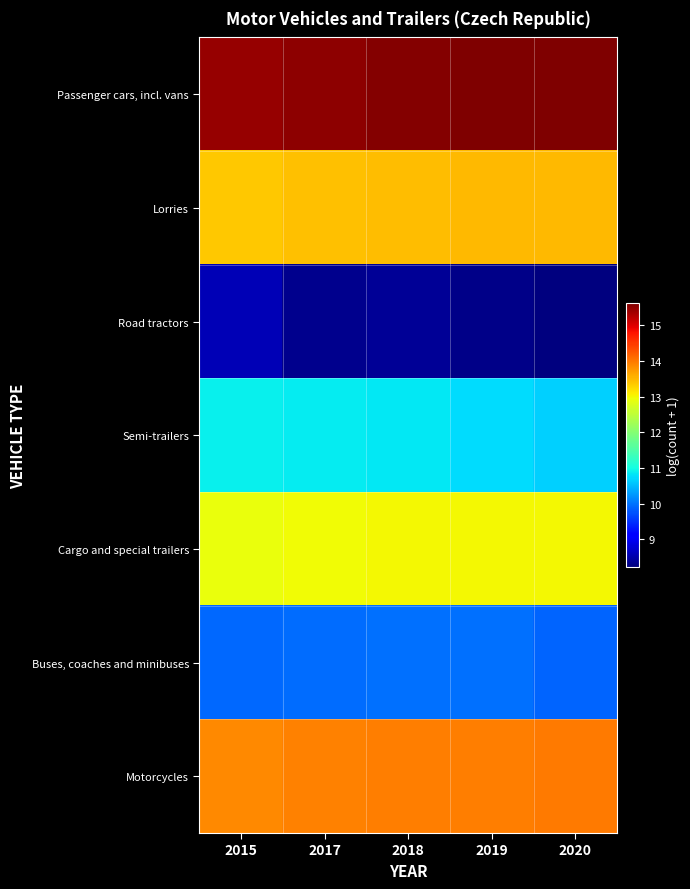

At which category does the chart reach its peak across all series?

2020